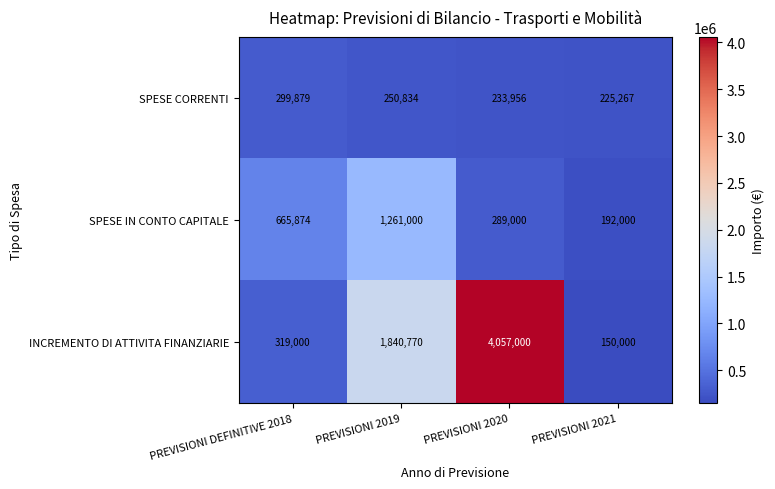

What is the difference between the highest and lowest values at PREVISIONI 2020?

3823044